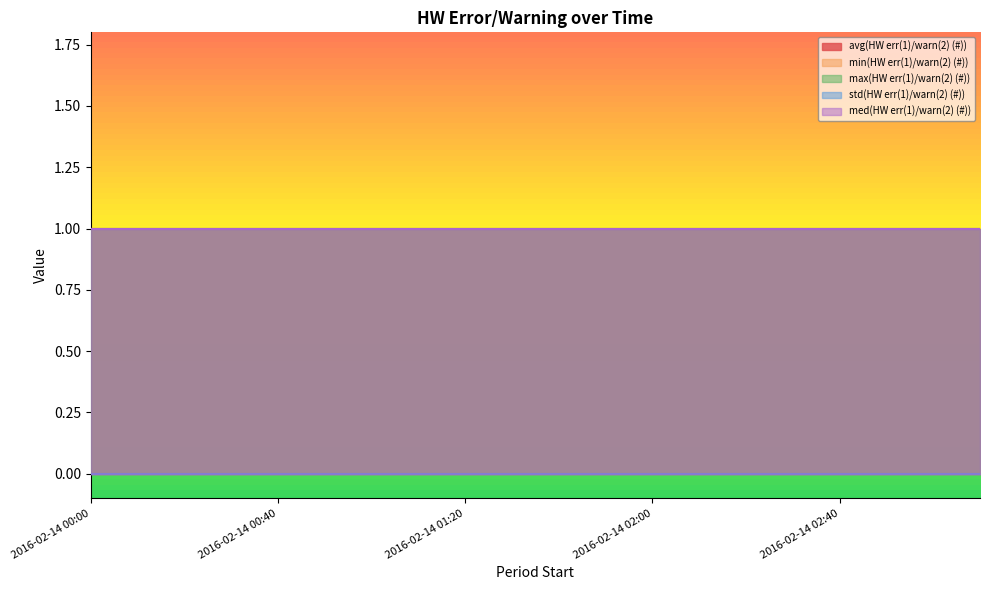

Count the number of data series in this chart.

5